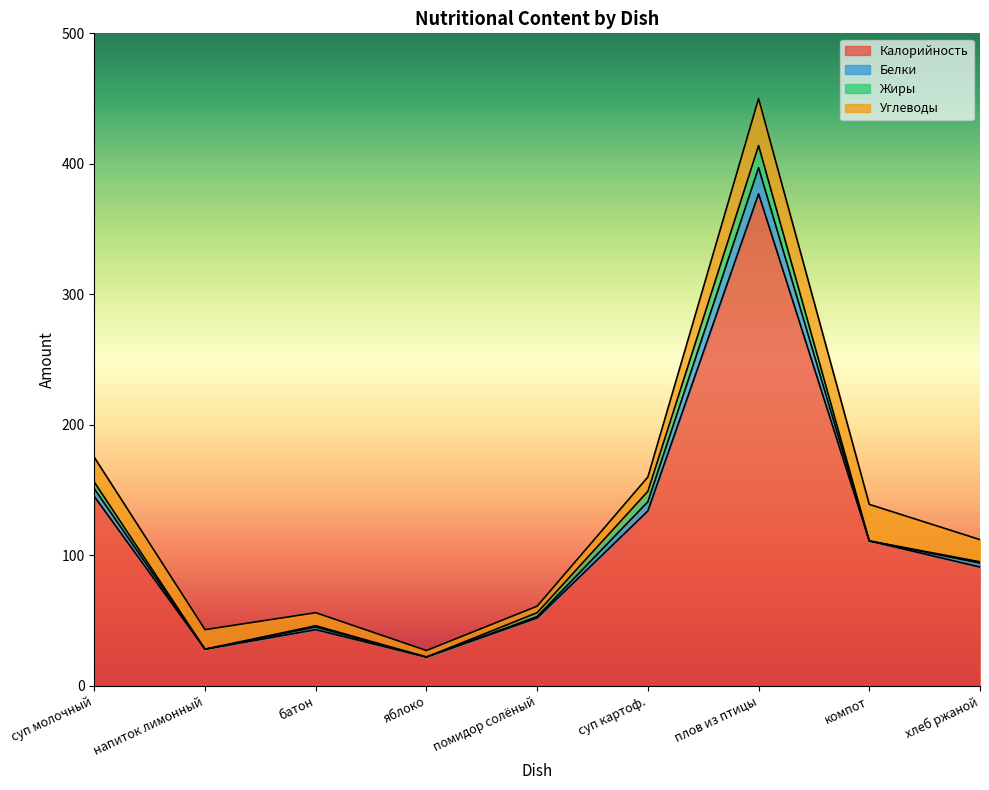

What is the value of the Калорийность point at the 3rd from the left?

43